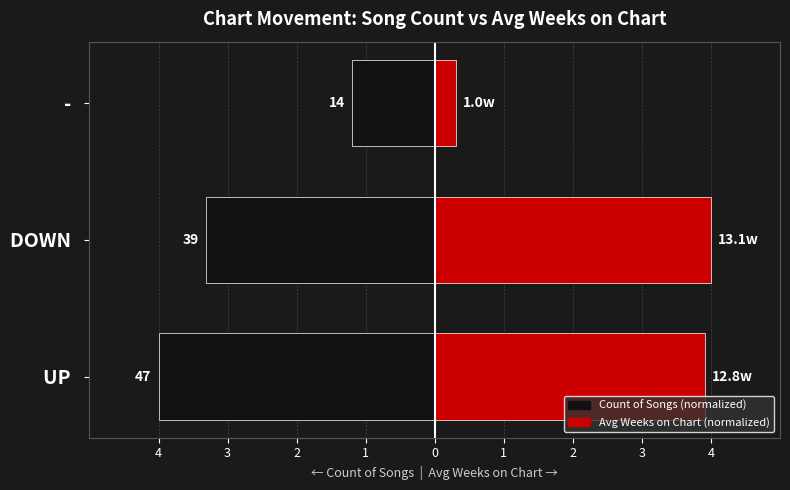

Read the Count of Songs (normalized) value at DOWN.

-3.3